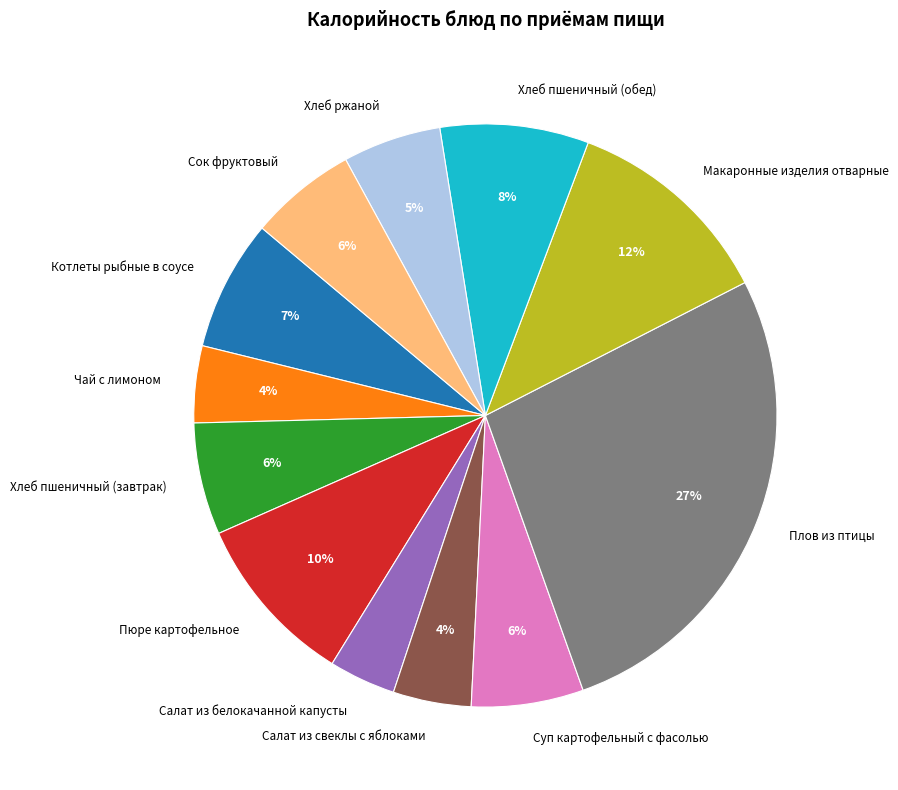

Does any single category account for the majority?

No